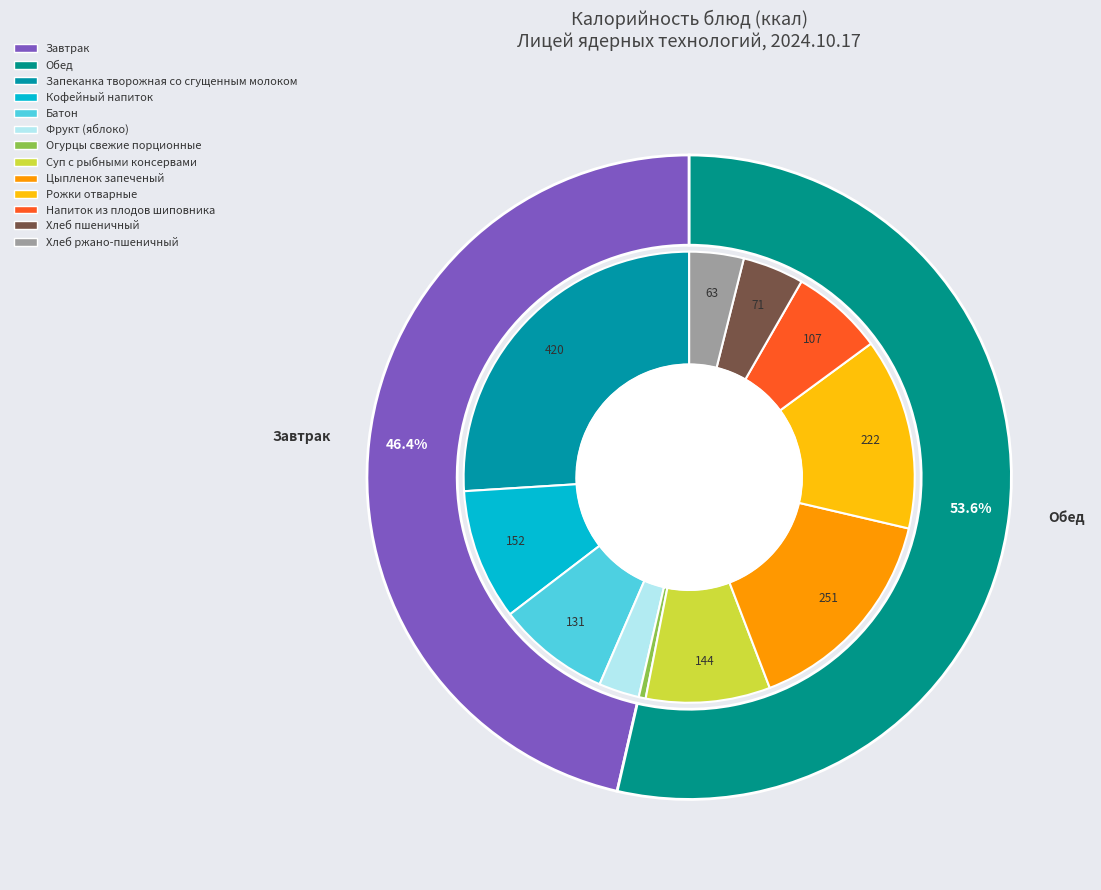

Combined, what portion of the pie is Огурцы свежие порционные and Цыпленок запеченый?

16.0%